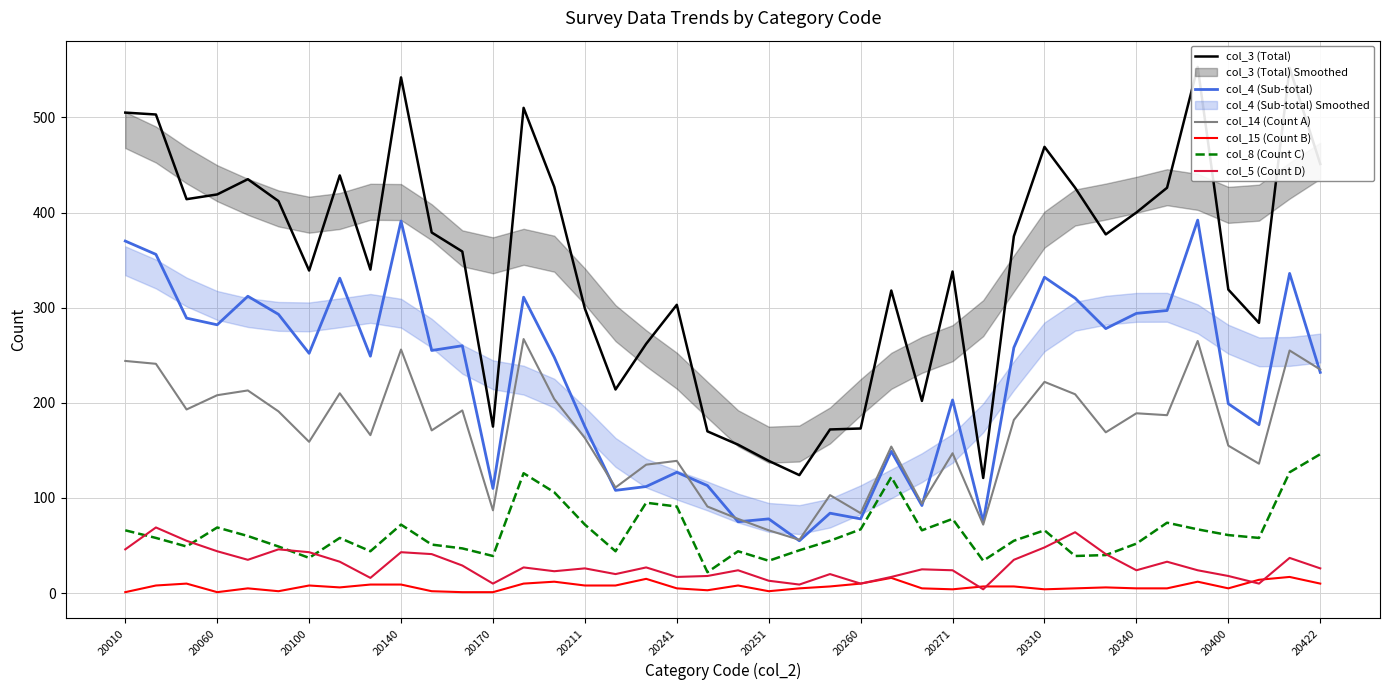

True or false: col_5 (Count D) and col_8 (Count C) cross at least once.

True